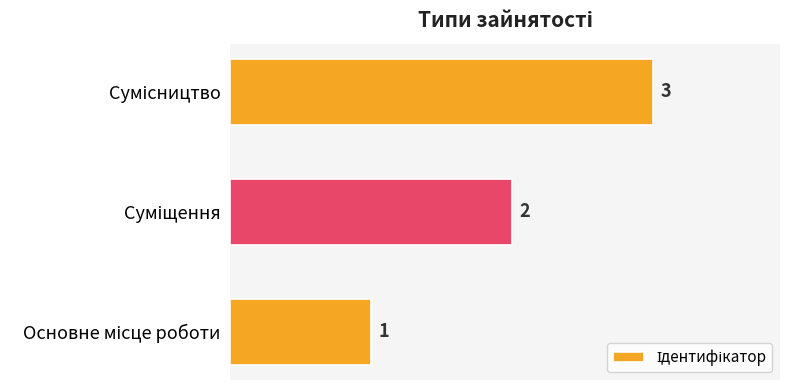

Count the values in the range 1 to 3.

3